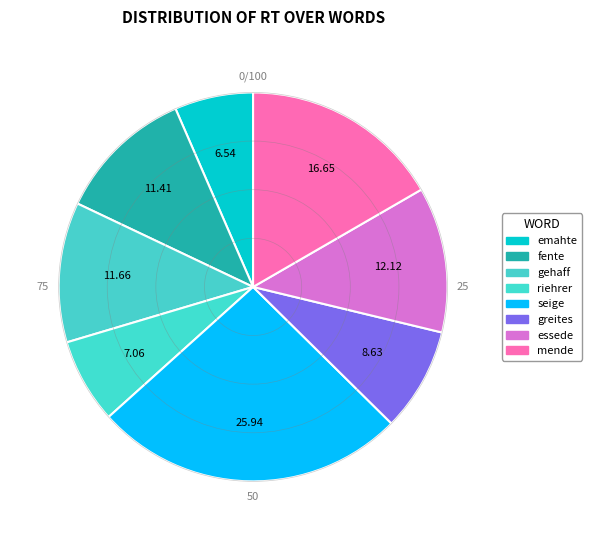

What percentage do mende and essede together represent?

28.8%